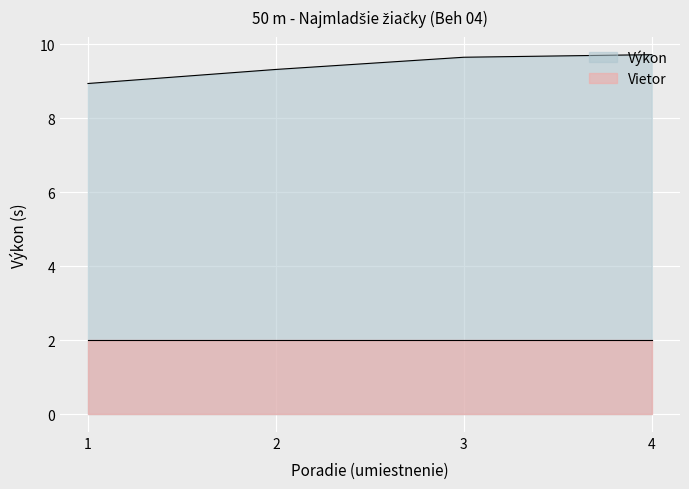

True or false: Výkon has more than 2 points higher than both neighbors.

False